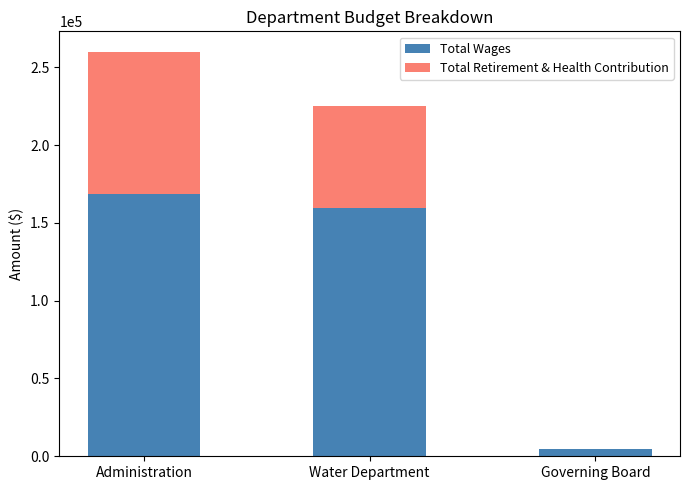

At which category is the sum across all series the highest?

Administration